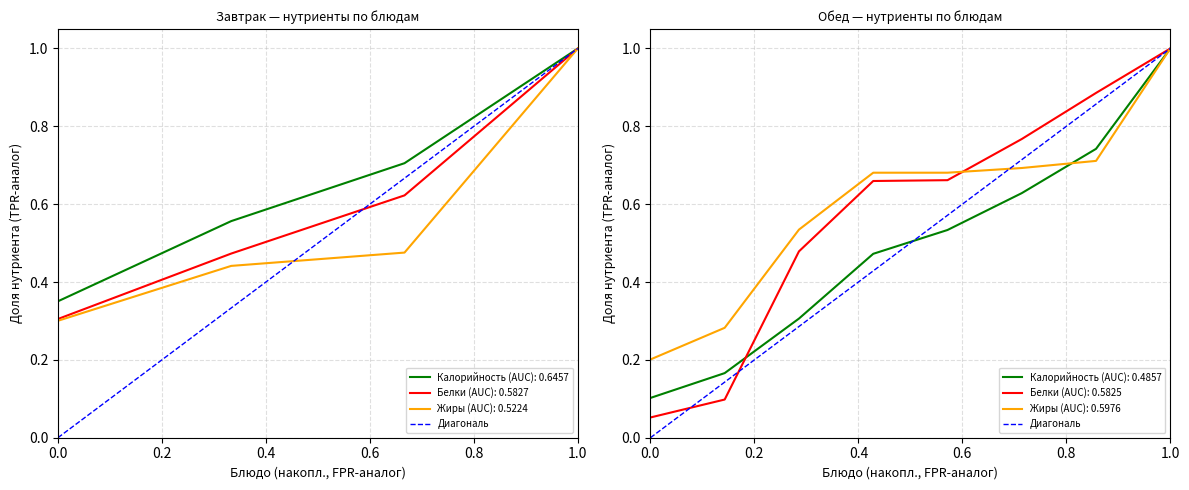

What is the maximum value shown in the chart?

1